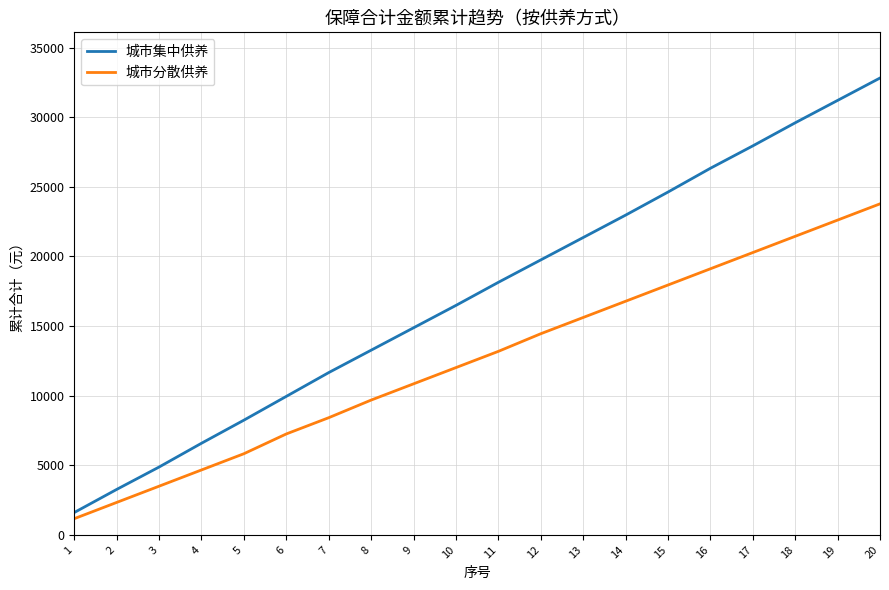

How many series are shown in this chart?

2